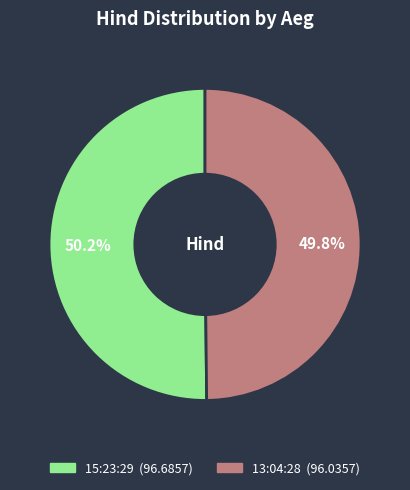

To the nearest percent, what portion does 15:23:29 represent?

50%